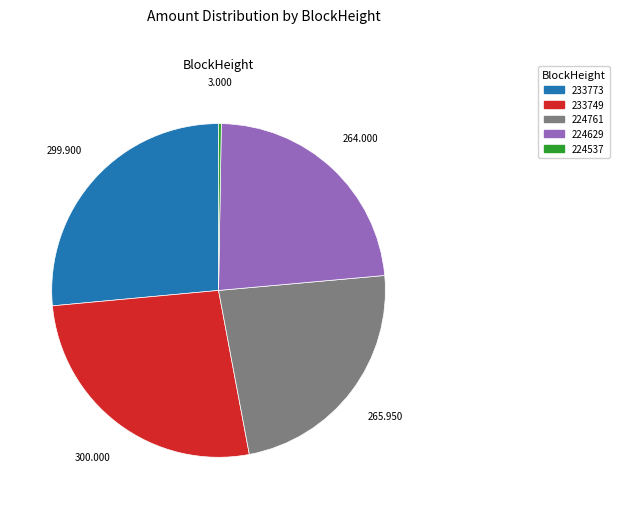

Does 233773 account for over 50% of the chart?

No